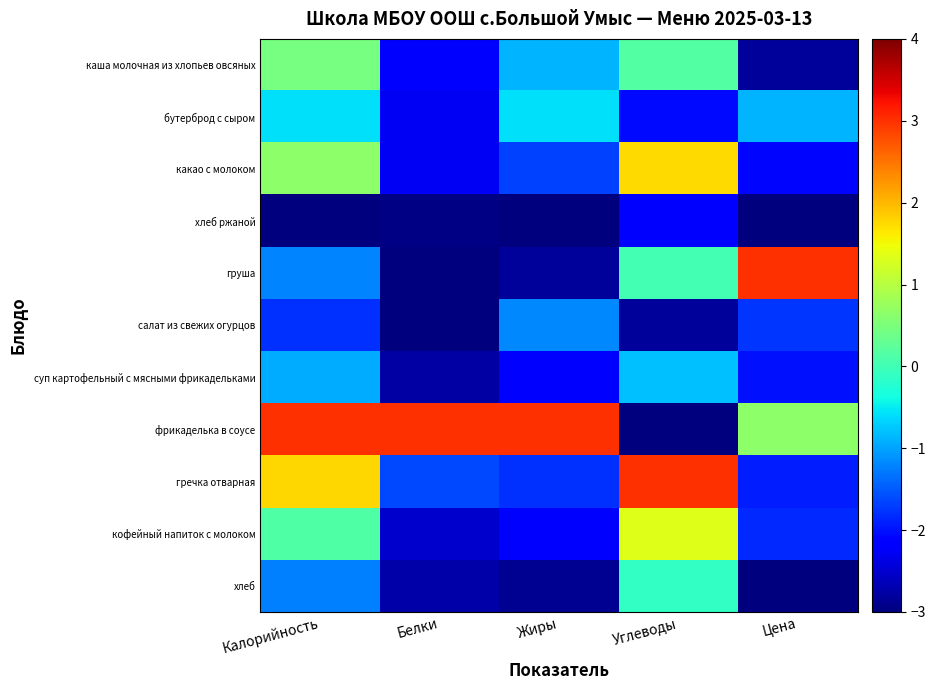

What is the smallest value displayed?

-3.0